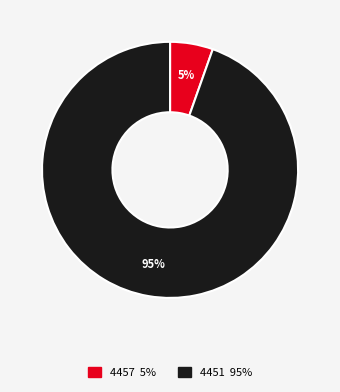

Count the number of slices in the pie.

2